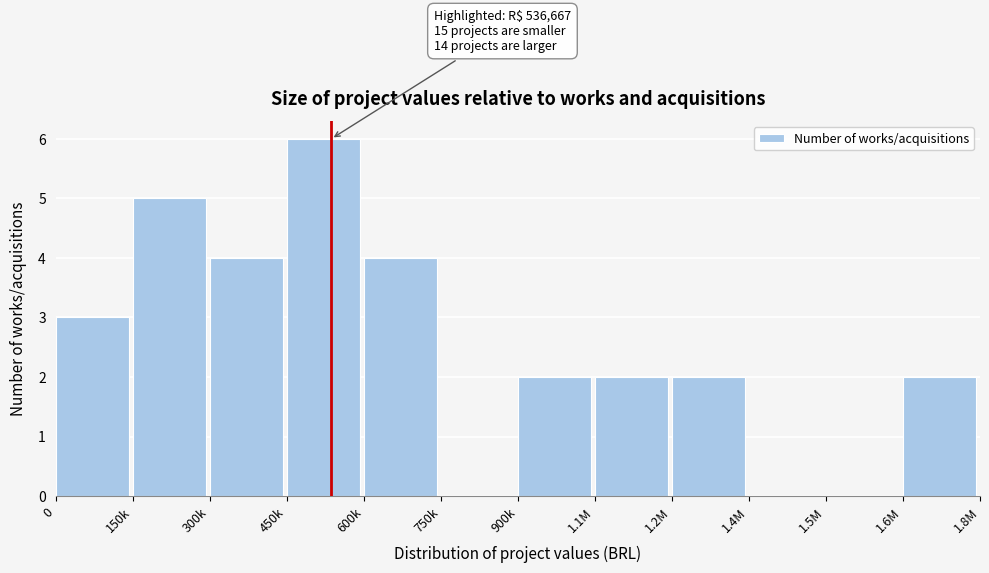

Reading left to right, what are all the values shown in this chart?

0=3	150k=5	300k=4	450k=6	600k=4	750k=0	900k=2	1.1M=2	1.2M=2	1.4M=0	1.5M=0	1.6M=2